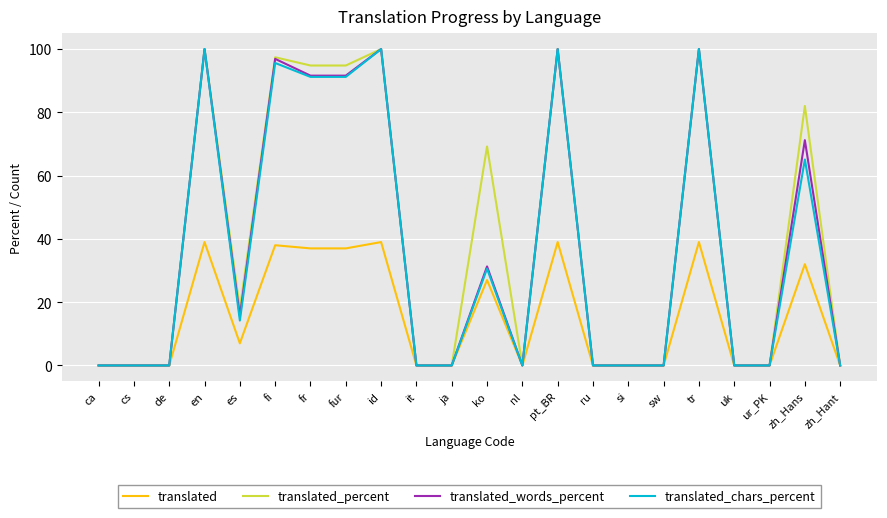

In translated_chars_percent, how many points are higher than both neighbors (excluding endpoints)?

7